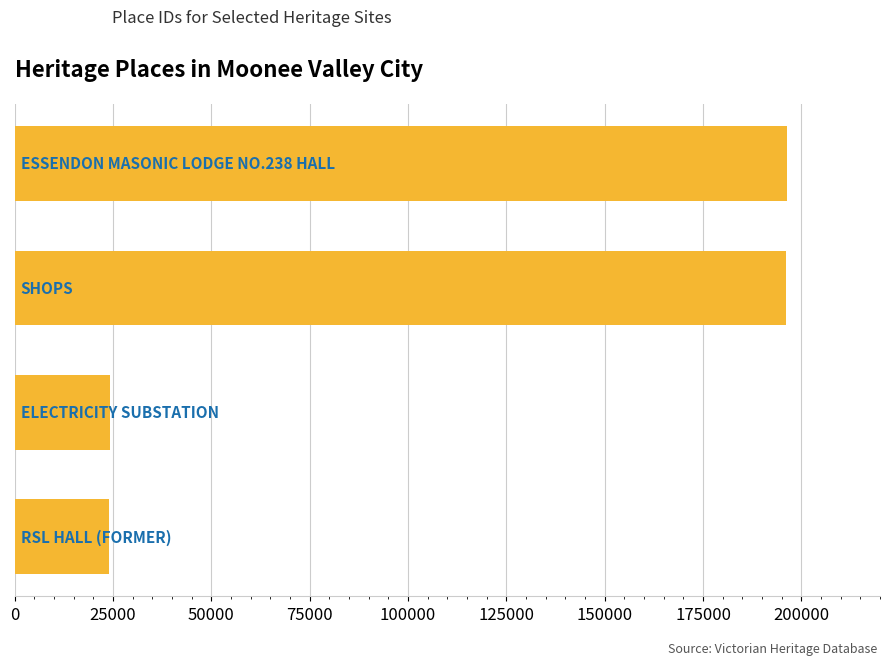

What is the maximum value shown in the chart?

196321